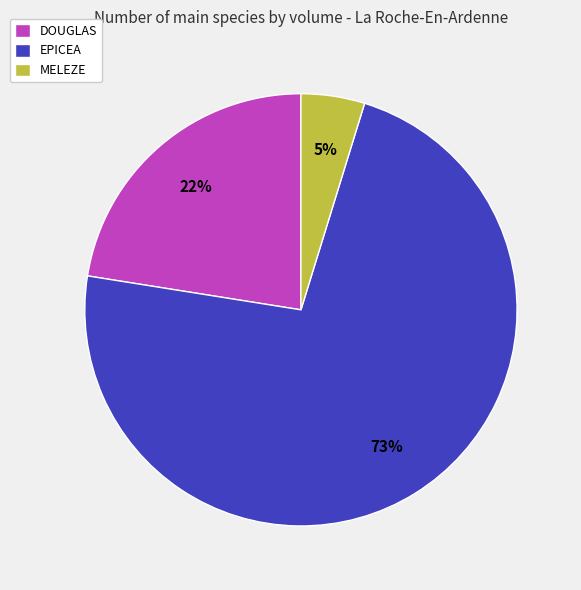

How many slices are in this pie chart?

3